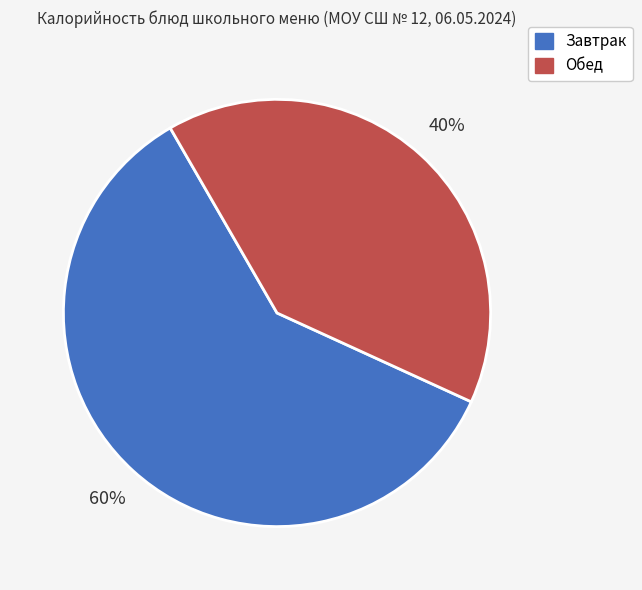

To the nearest percent, what portion does Завтрак represent?

60%